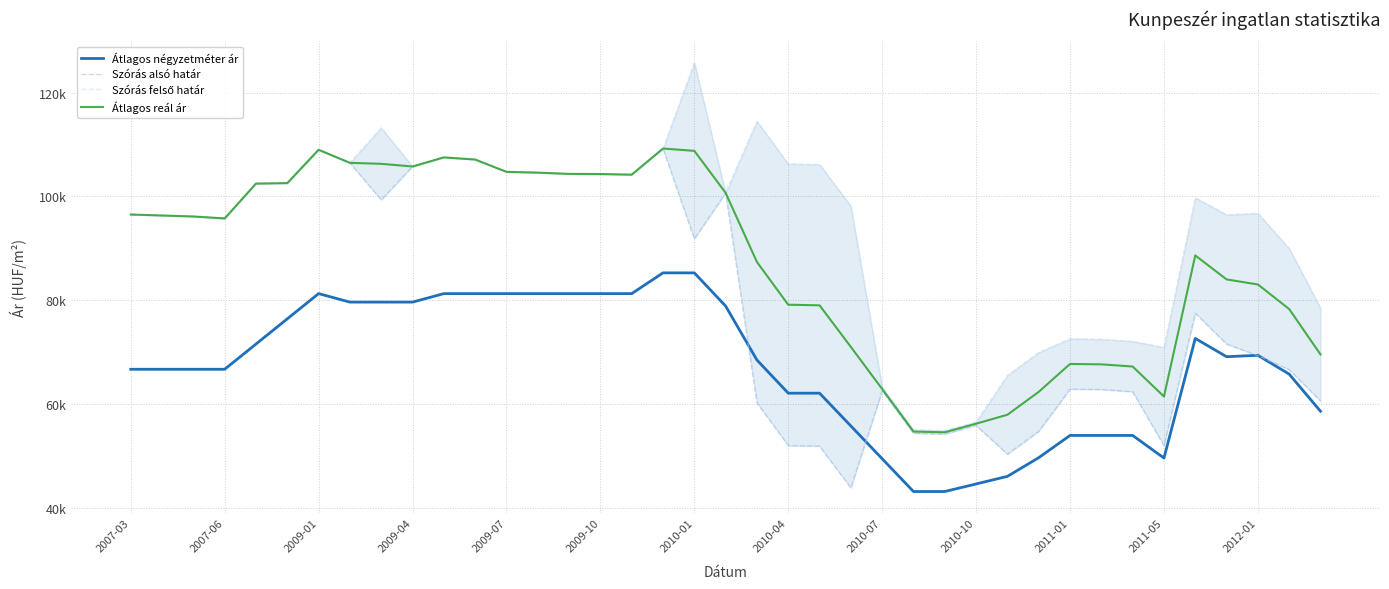

What position from the left is 2011-01?

31